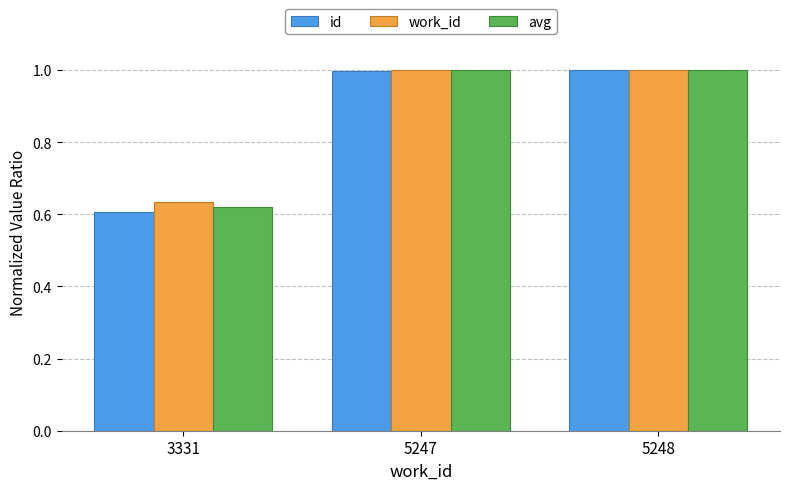

What is the sum of all id values?

2.6